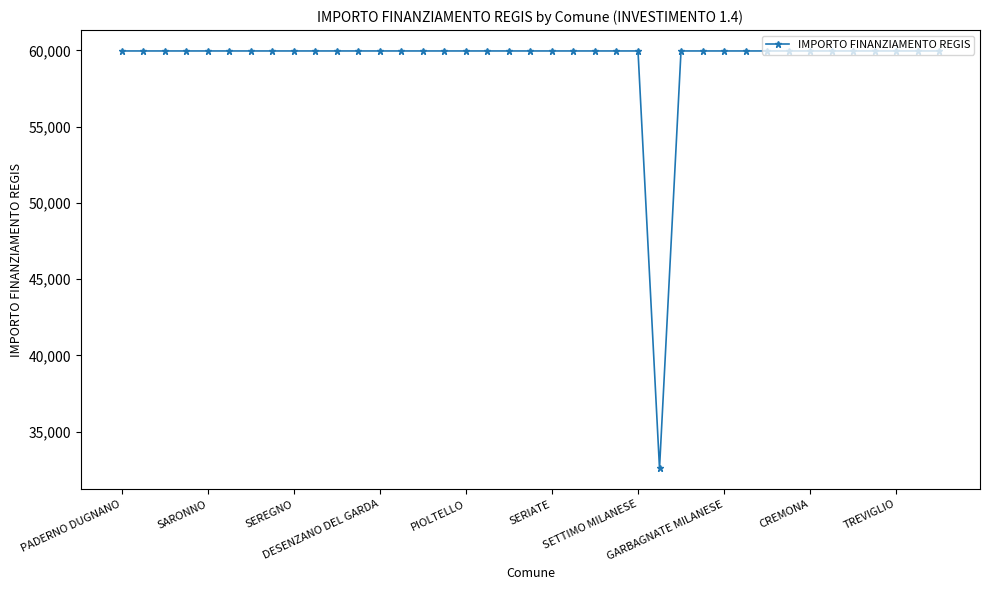

How many series are shown in this chart?

1